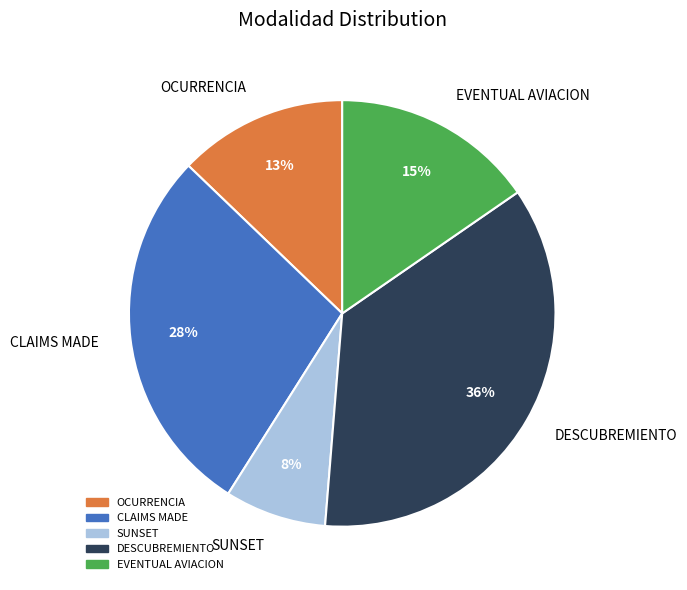

To the nearest percent, what portion does DESCUBREMIENTO represent?

36%